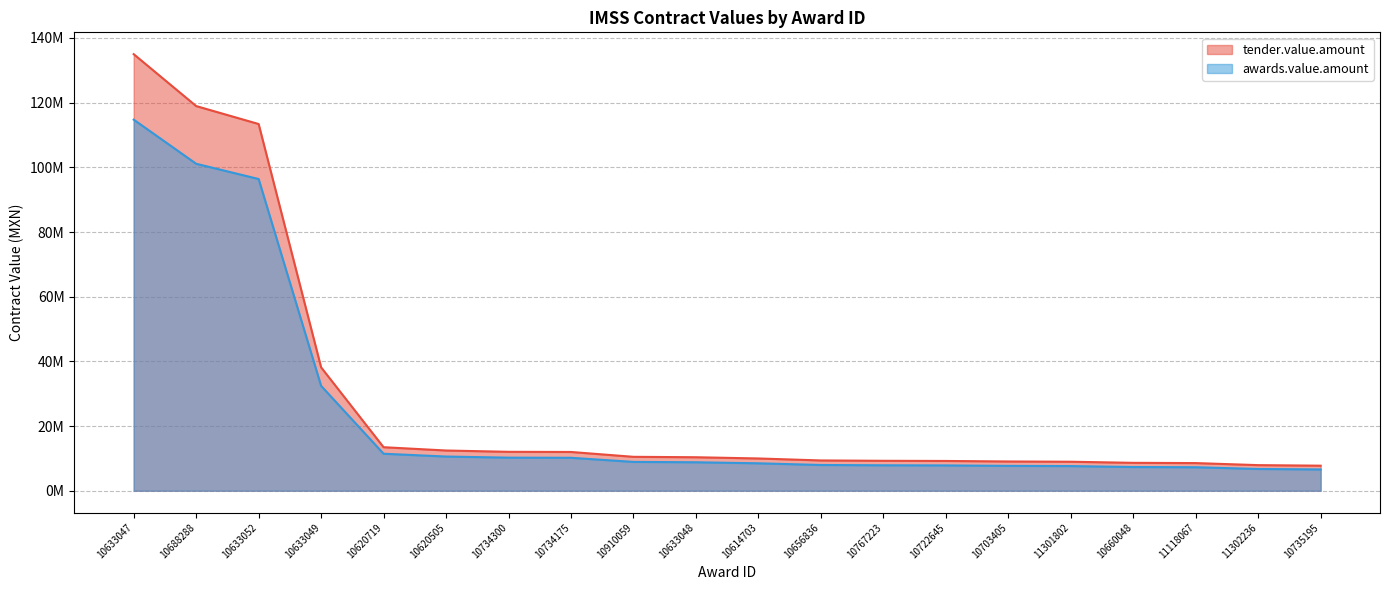

List the series in order of their overall mean, lowest first.

awards.value.amount, tender.value.amount